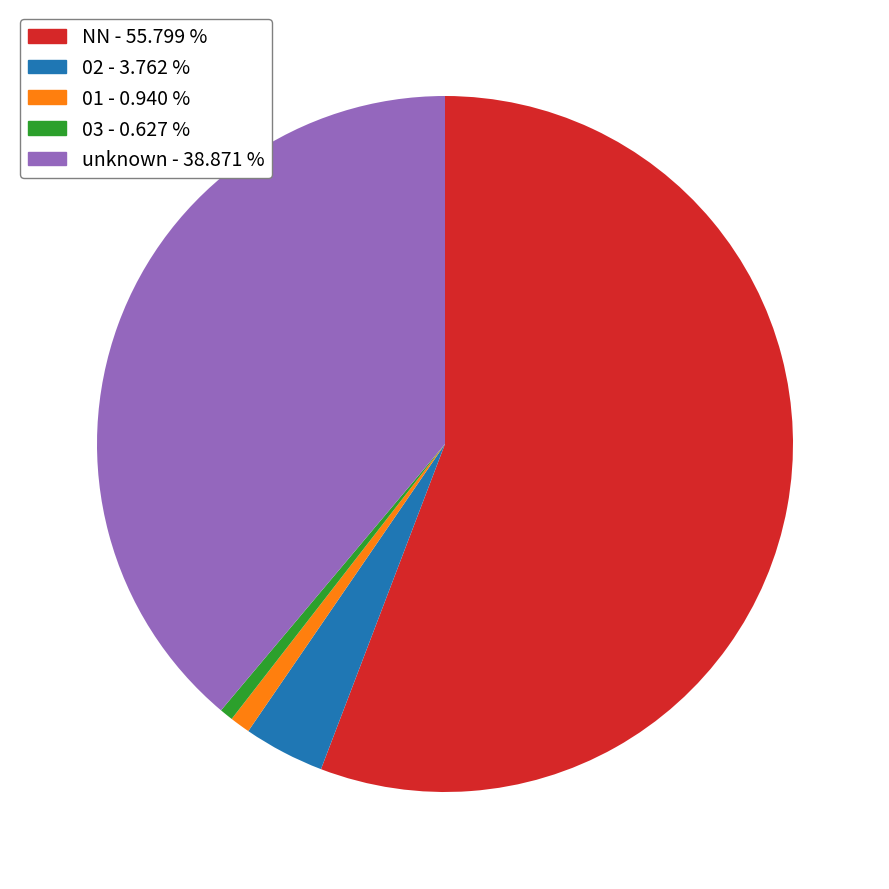

What is the largest slice in the pie chart?

NN - 55.799 %